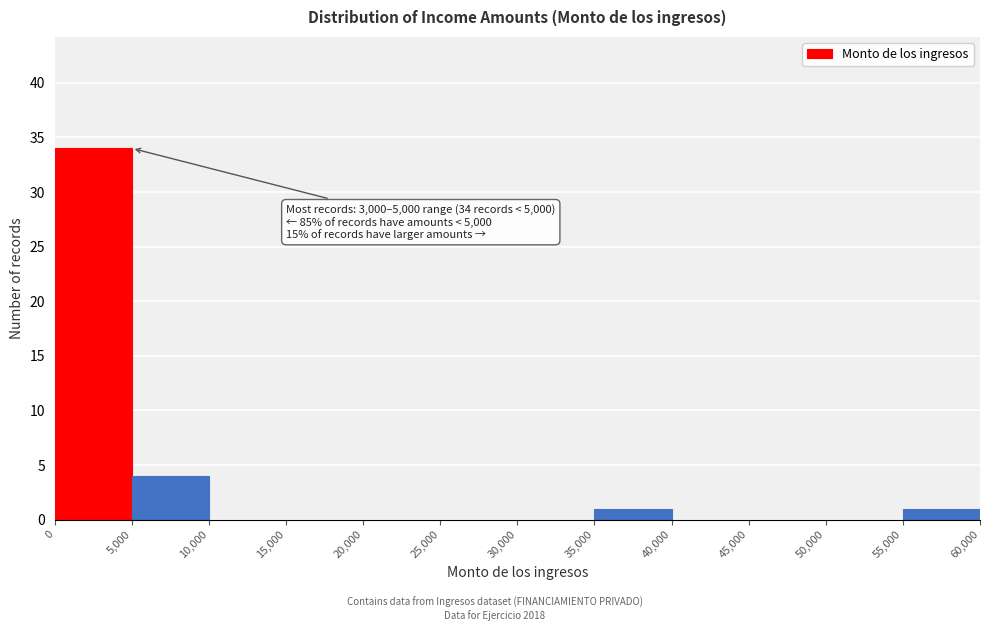

Over which range of the x-axis is the bar tallest?

0 to 5,000